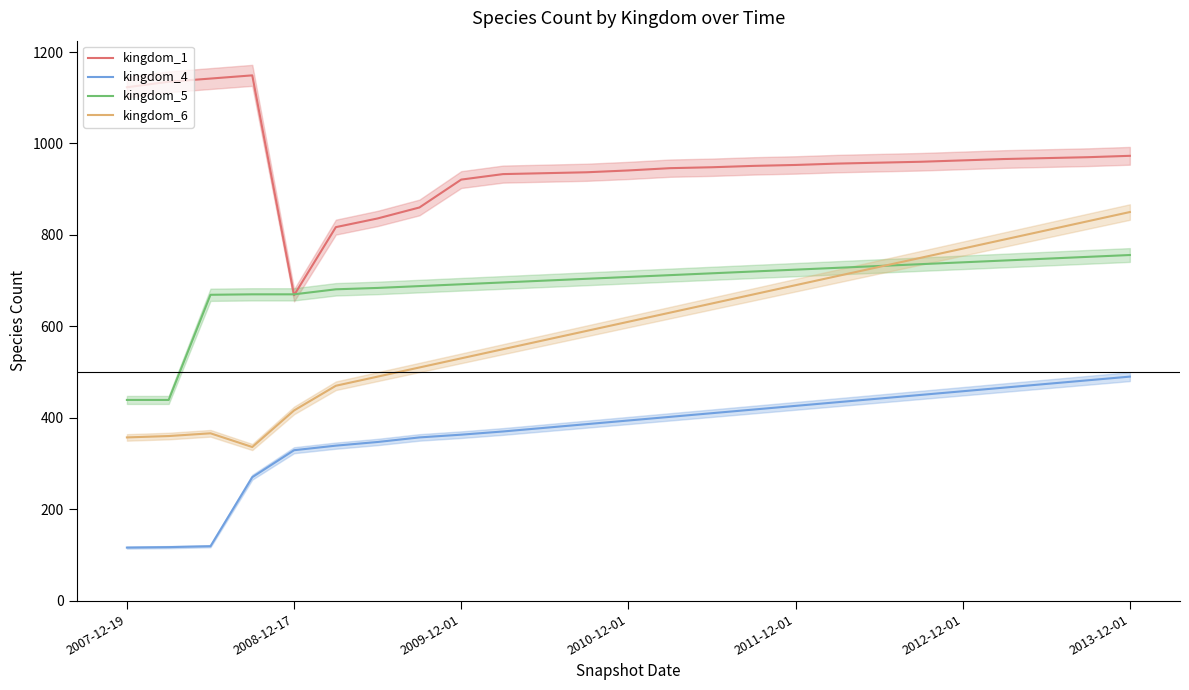

What is the difference between the kingdom_6 values at 22 and 11?

220